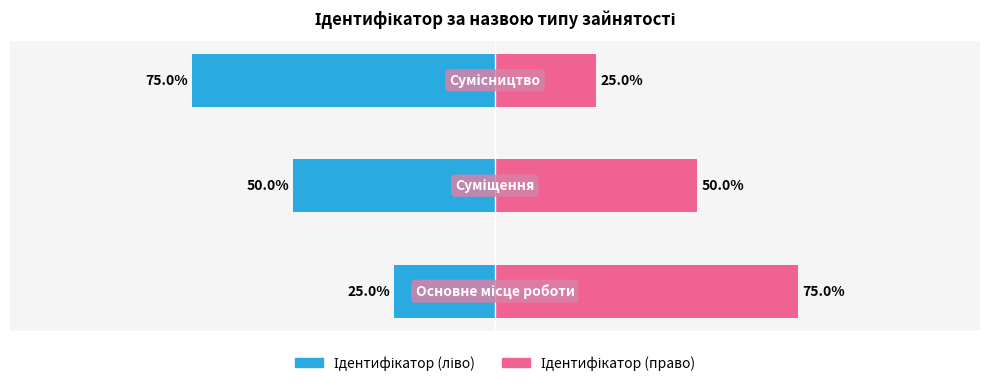

Reading left to right, extract all data points from this chart.

Ідентифікатор (ліво): -25	-50	-75
Ідентифікатор (право): 75	50	25